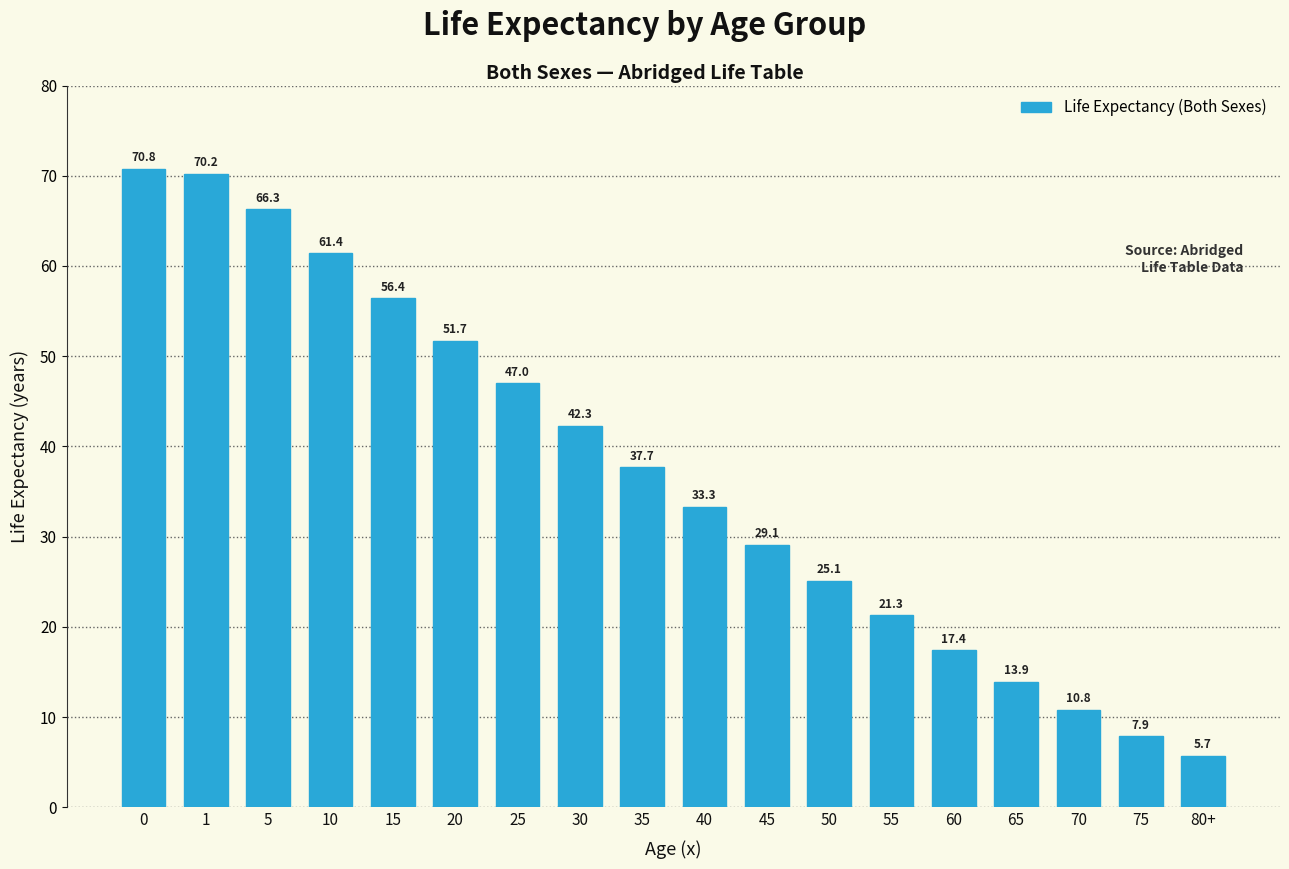

Reading right to left, list all the values displayed in this chart.

80+=5.7	75=7.9	70=10.8	65=13.9	60=17.4	55=21.3	50=25.1	45=29.1	40=33.3	35=37.7	30=42.3	25=47.0	20=51.7	15=56.4	10=61.4	5=66.3	1=70.2	0=70.8